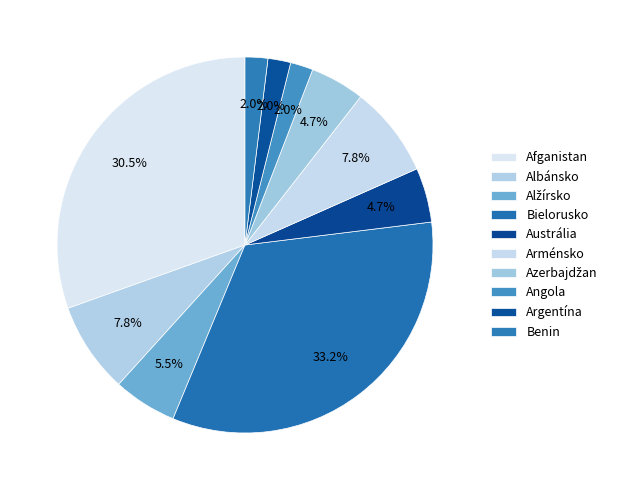

How many slices are in this pie chart?

10